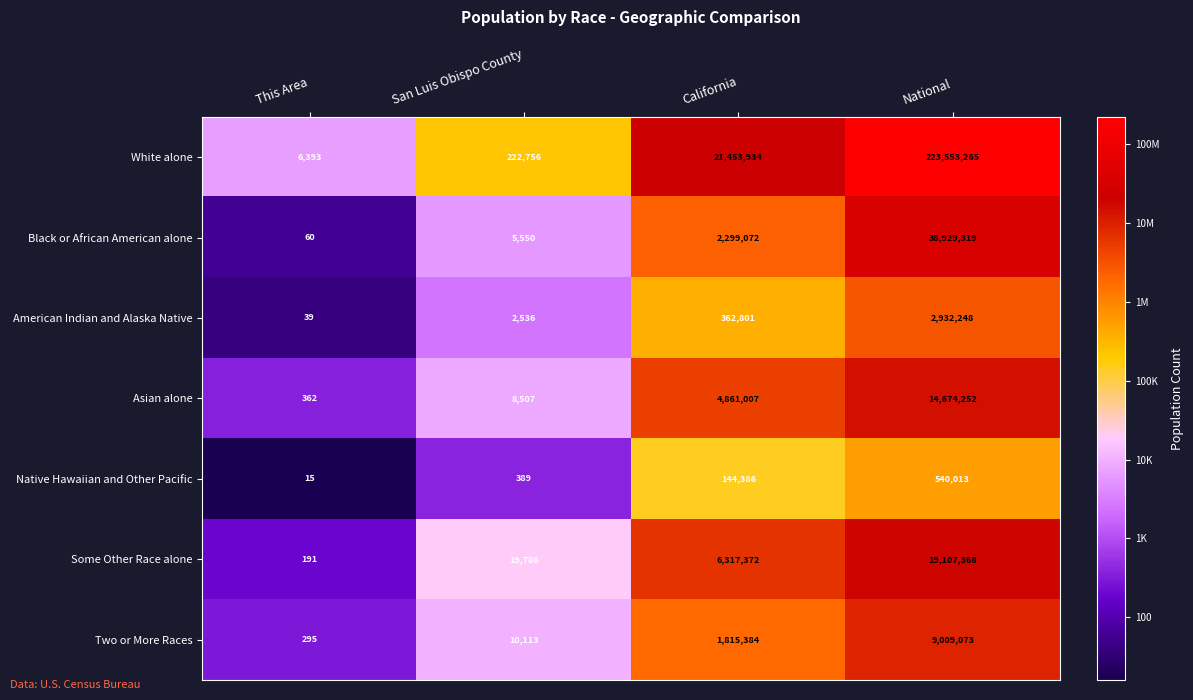

Reading right to left, what are all the values shown in this chart?

White alone: 223553265	21453934	222756	6393
Black or African American alone: 38929319	2299072	5550	60
American Indian and Alaska Native: 2932248	362801	2536	39
Asian alone: 14674252	4861007	8507	362
Native Hawaiian and Other Pacific: 540013	144386	389	15
Some Other Race alone: 19107368	6317372	19786	191
Two or More Races: 9009073	1815384	10113	295